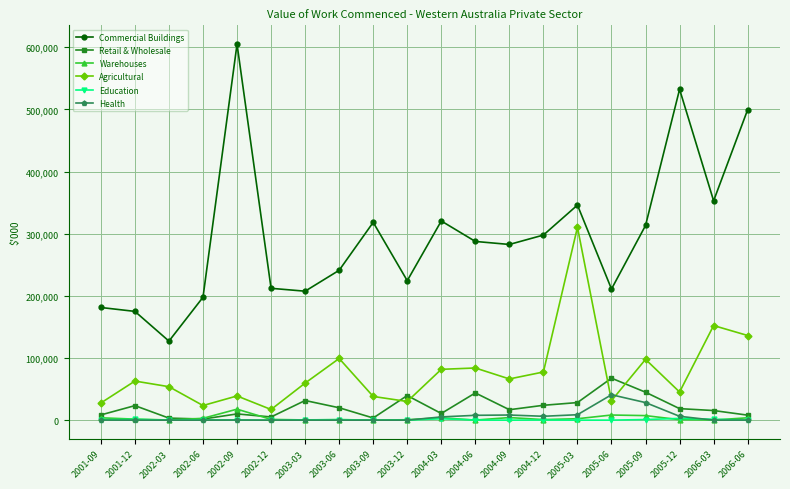

The Retail & Wholesale series shows 15476 at 2006-03. True or false?

True